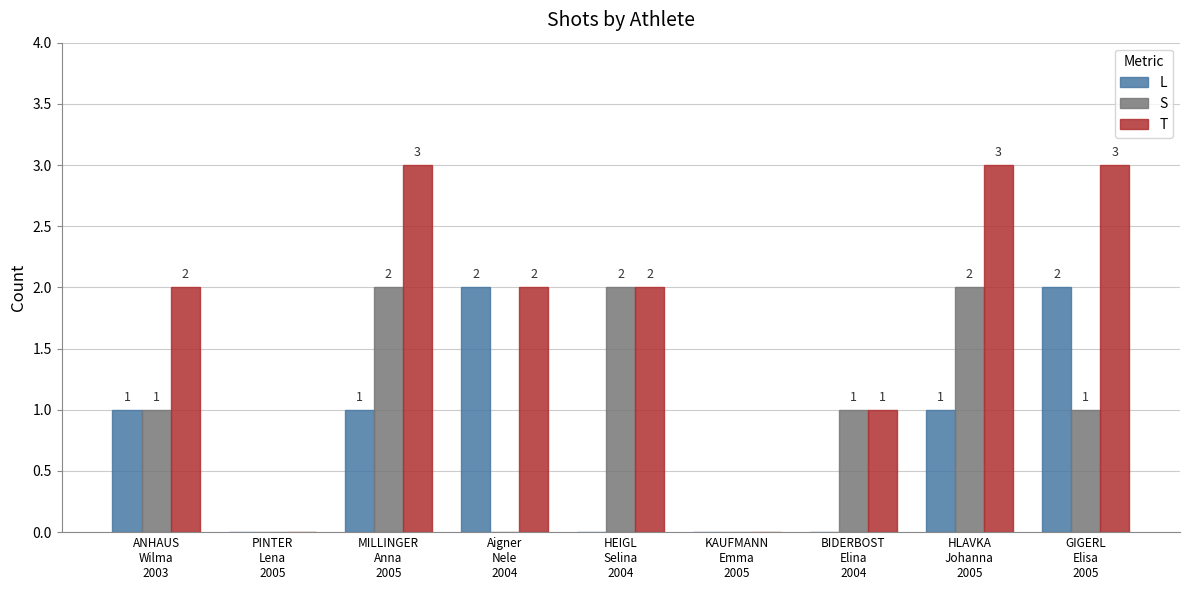

How many categories are shown in the chart?

9